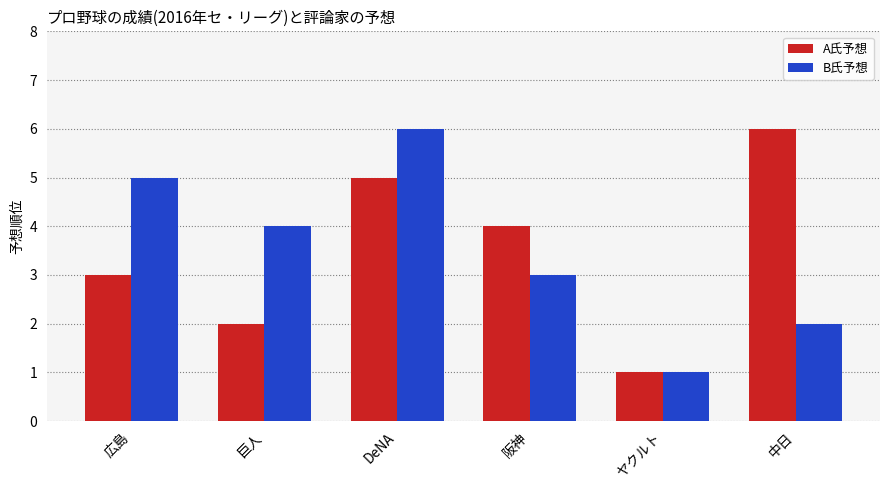

What are all the series names shown in the legend?

A氏予想, B氏予想